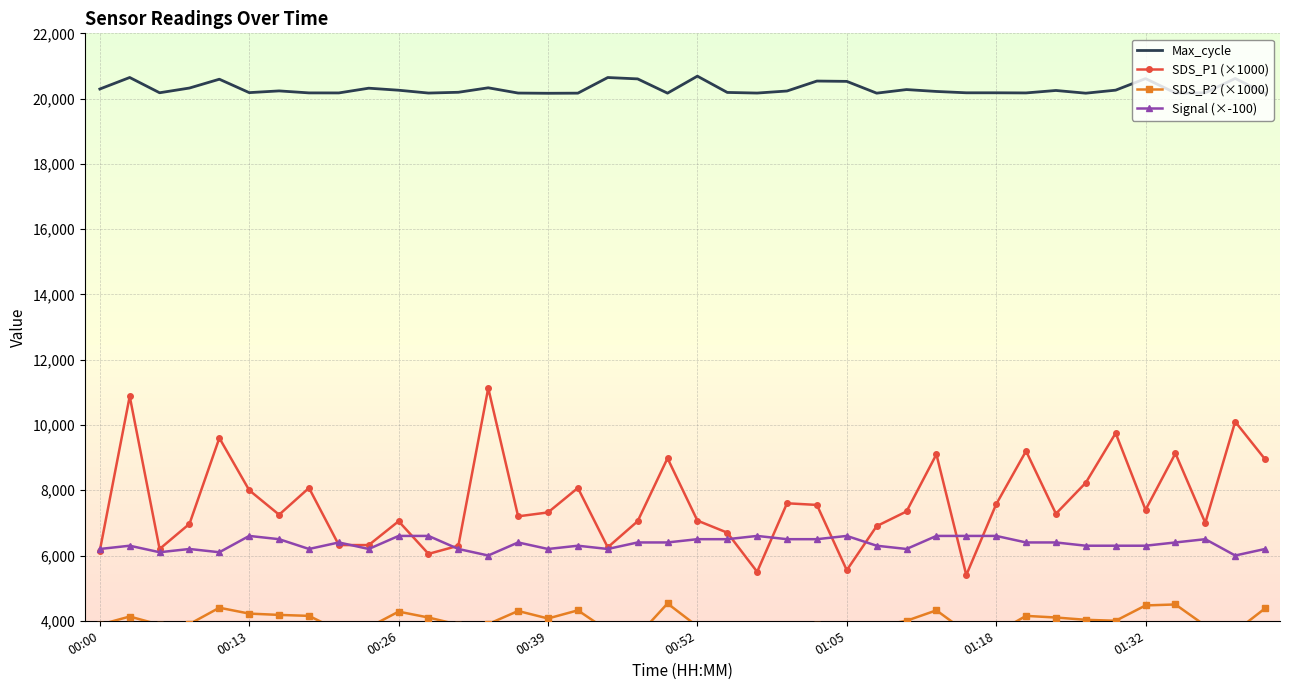

True or false: Signal (×-100) and Max_cycle cross at least once.

False